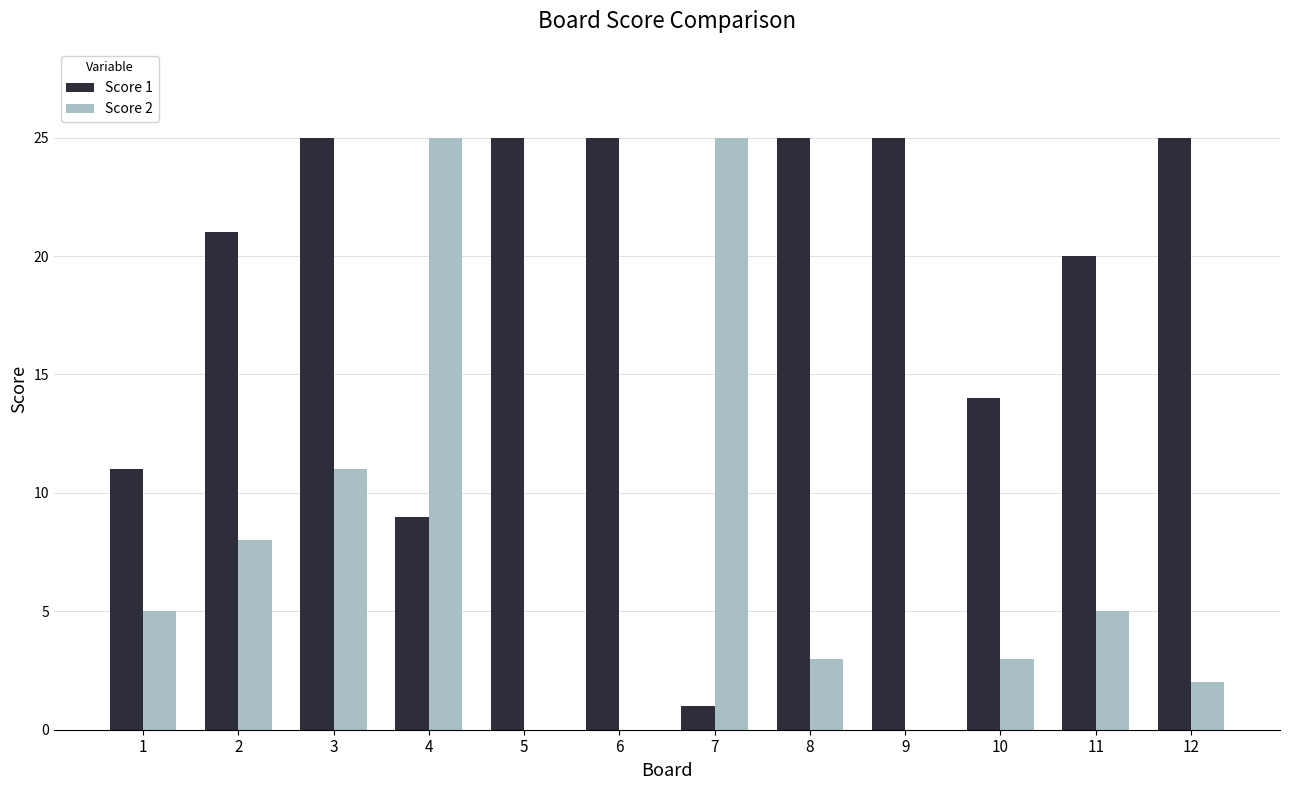

Is the value of Score 1 at 5 greater than the value of Score 2 at 8?

Yes